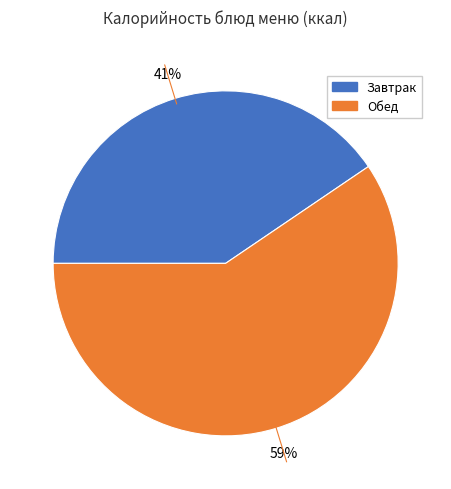

Does any single category account for the majority?

Yes